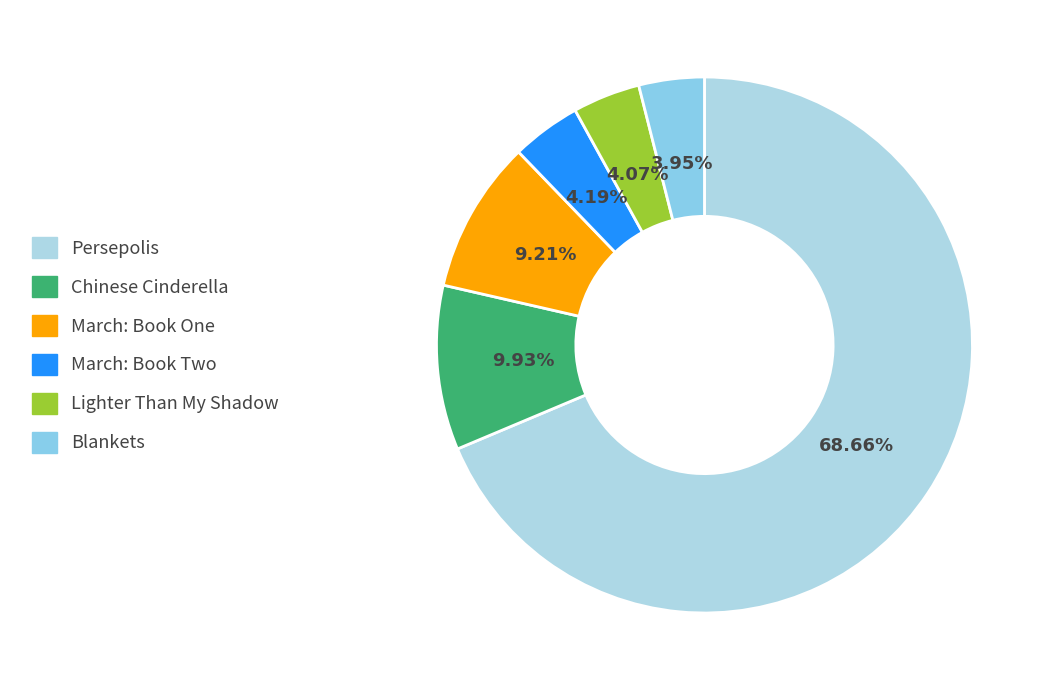

Count the number of slices in the pie.

6